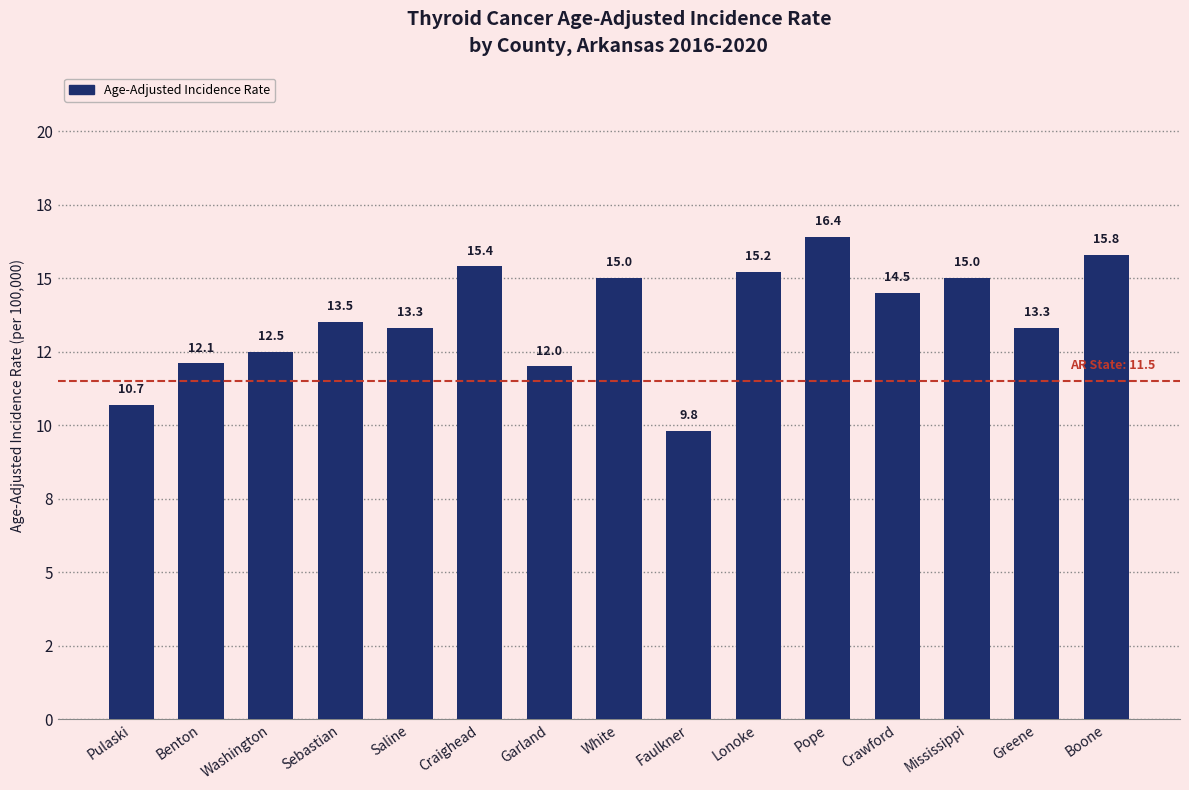

What is the difference between the values at Craighead and Boone?

0.4